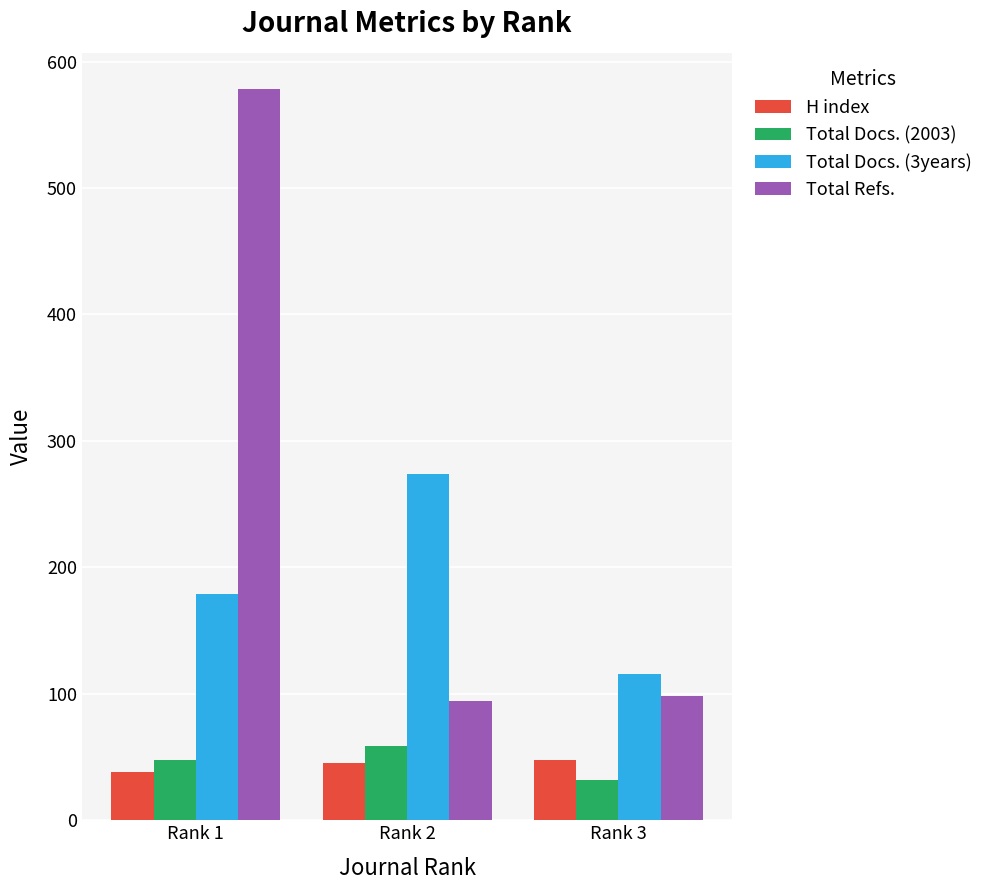

What is the difference between the highest and lowest values at Rank 1?

540